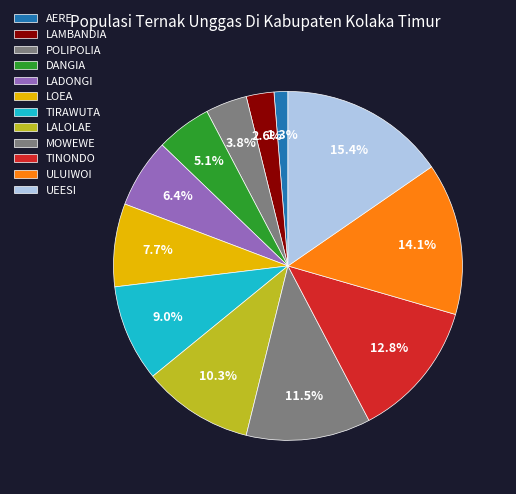

Which slice is the largest?

UEESI